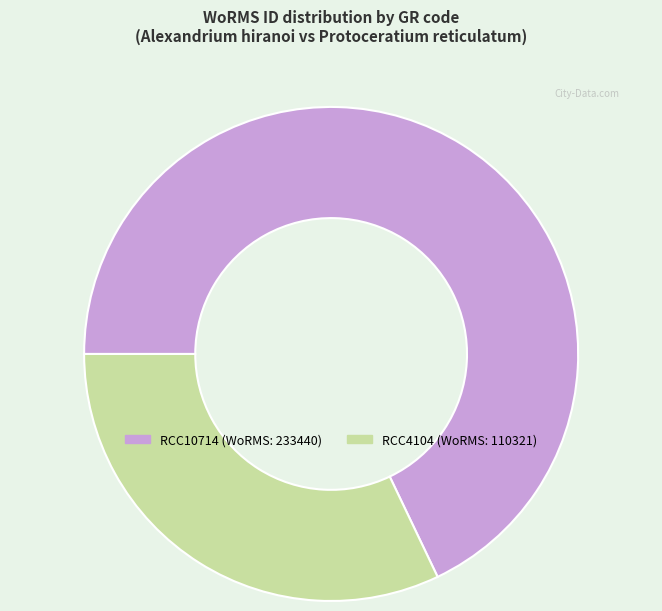

What is the smallest slice in the pie chart?

RCC4104